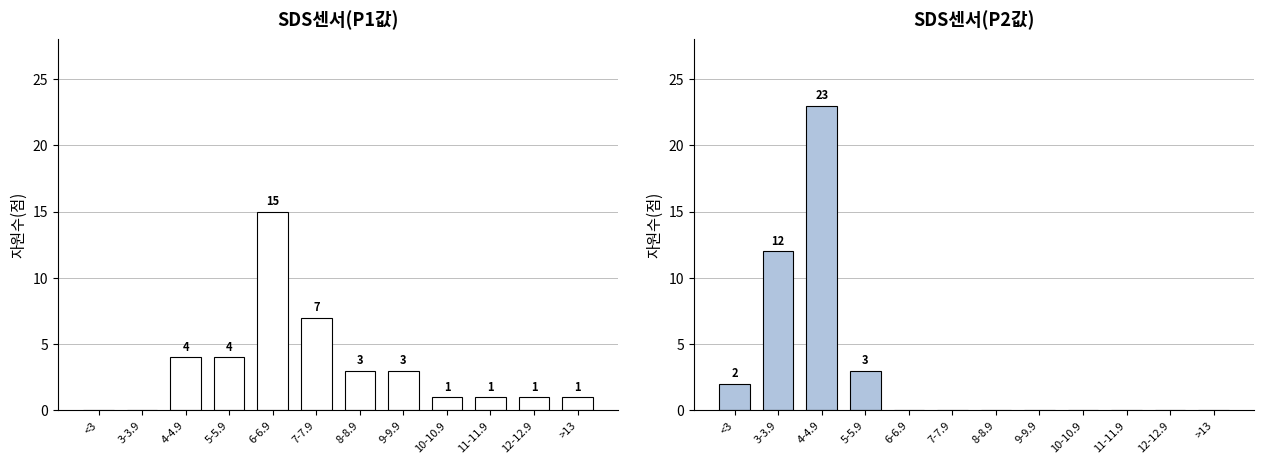

Which category has the highest value across all series?

4-4.9